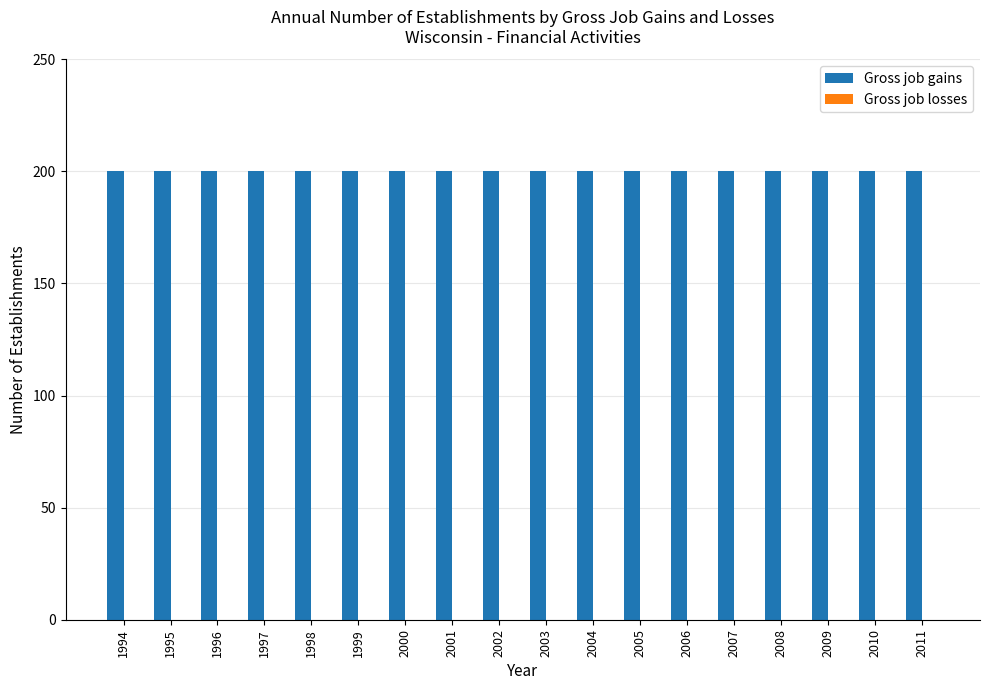

At which label is Gross job losses closest to 0?

1994